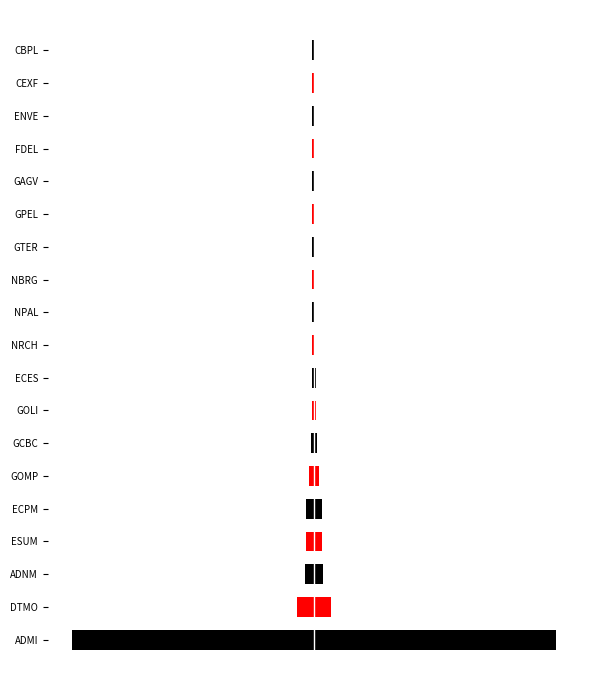

Reading left to right, list all the values displayed in this chart.

col_2_left: -310	-22	-12	-10	-10	-6	-4	-3	-3	-2	-2	-2	-2	-2	-2	-2	-2	-2	-2
col_2: 310	22	12	10	10	6	4	3	3	2	2	2	2	2	2	2	2	2	2